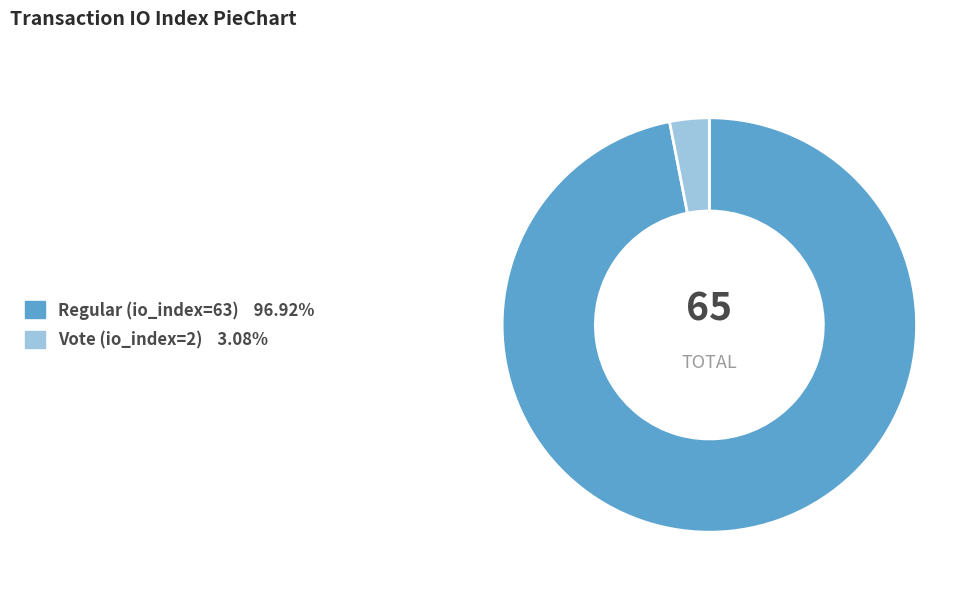

Count the number of slices in the pie.

2